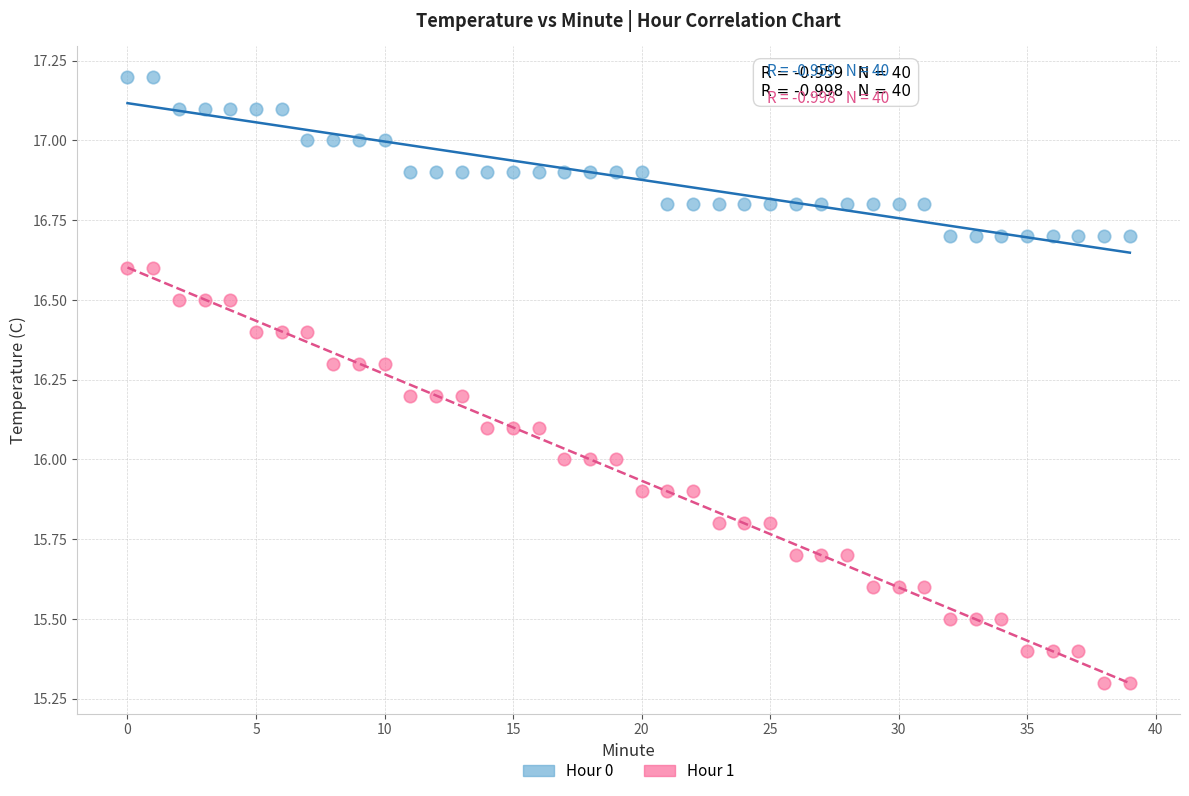

Which series contains the highest Y value?

Hour 0